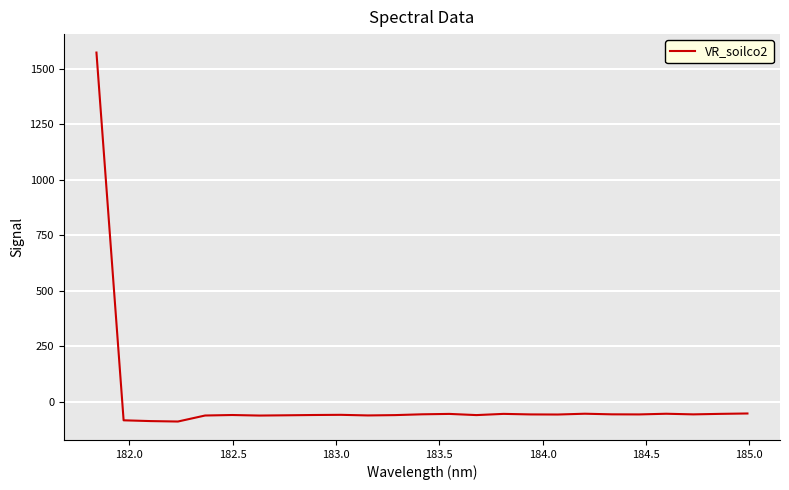

Is this an area chart (filled region under the line)?

No